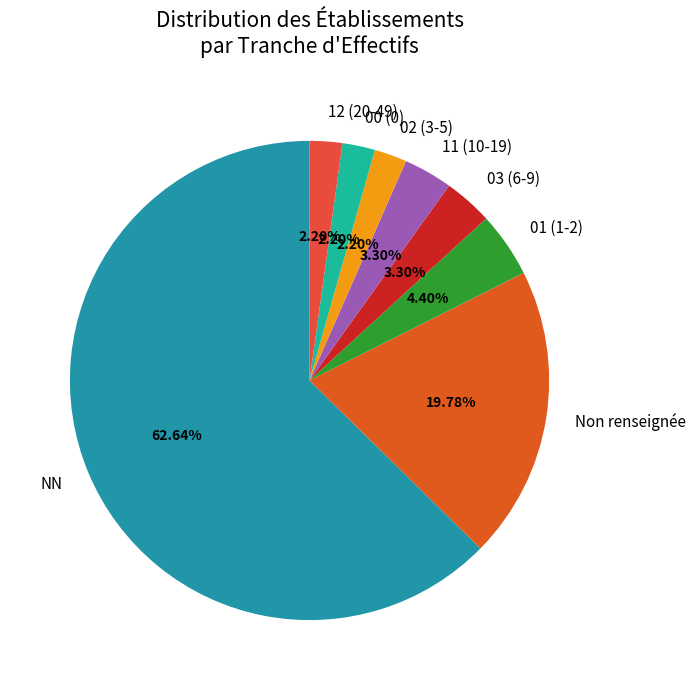

Is the sum of Non renseignée and NN greater than half?

Yes